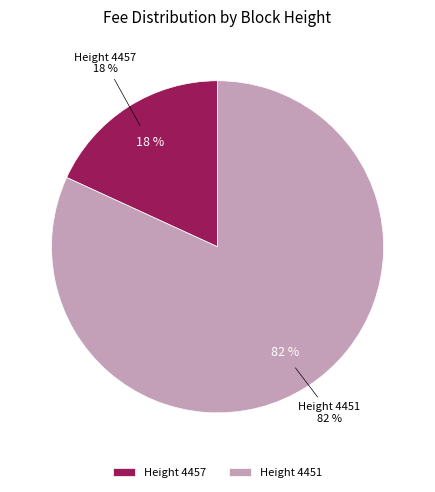

How many segments does this pie chart have?

2